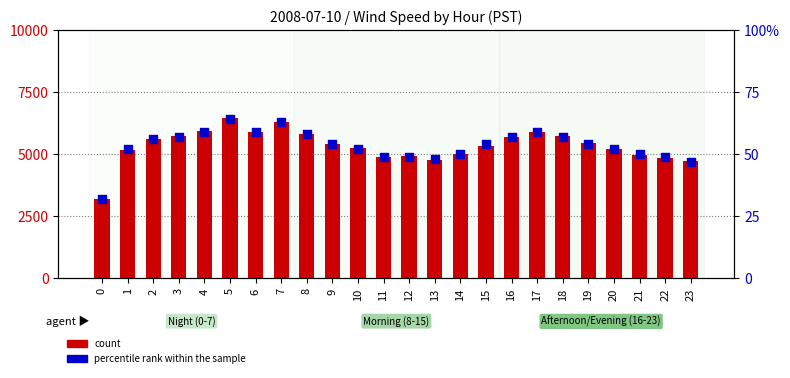

Is the value of percentile rank within the sample at 12 greater than the value of count at 1?

No